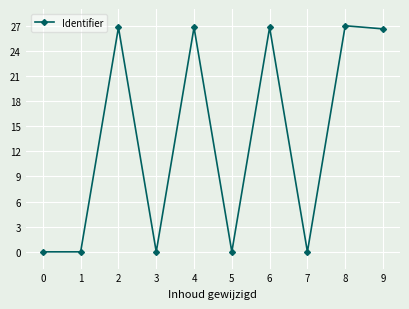

What is the maximum value shown in the chart?

27.0